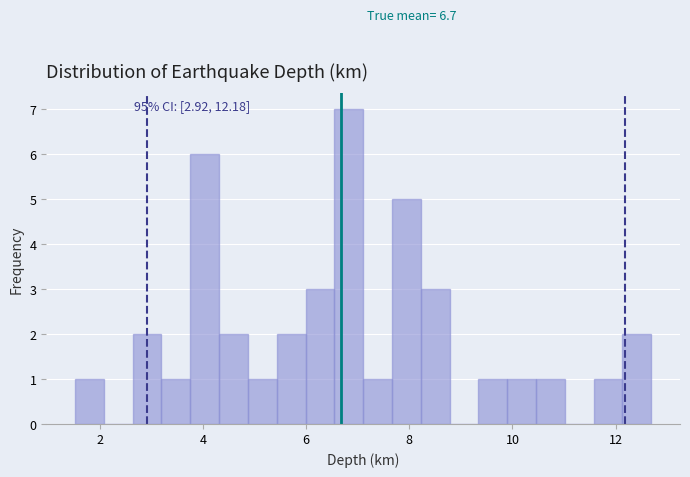

Around what value on the x-axis is the tallest bar? Give the approximate position of its centre, as read against the axis.

6.8